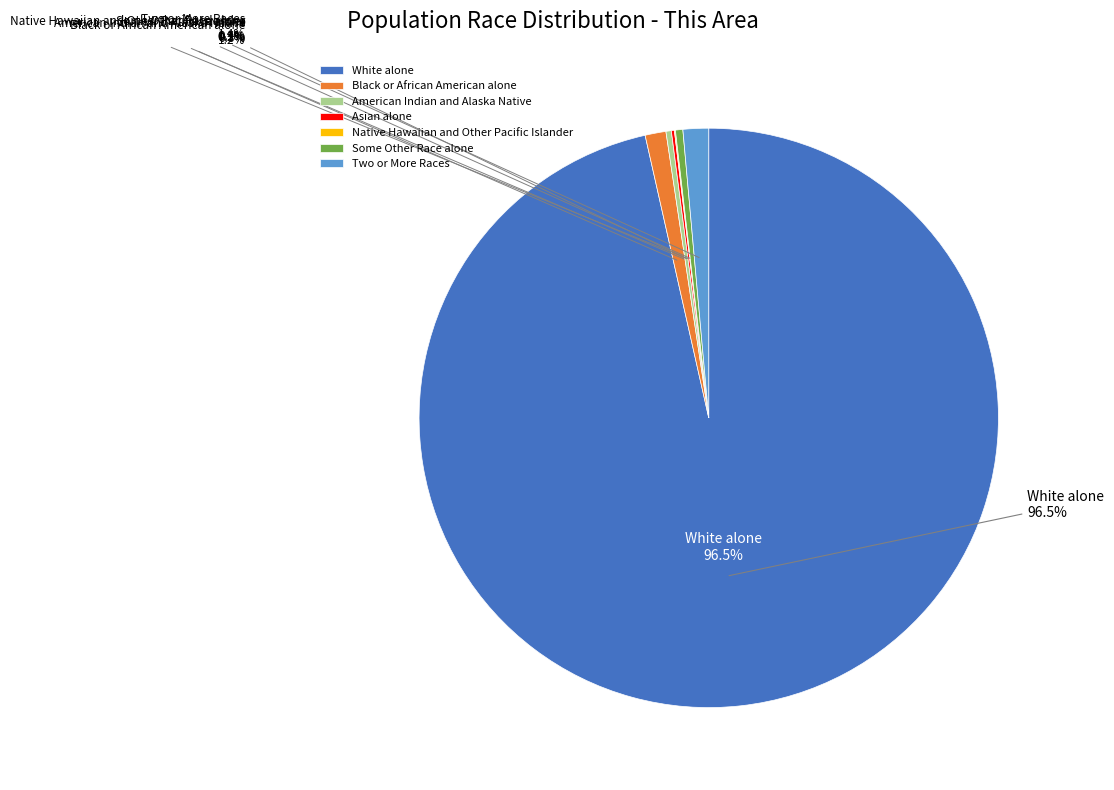

To the nearest percent, what portion does Two or More Races represent?

1%